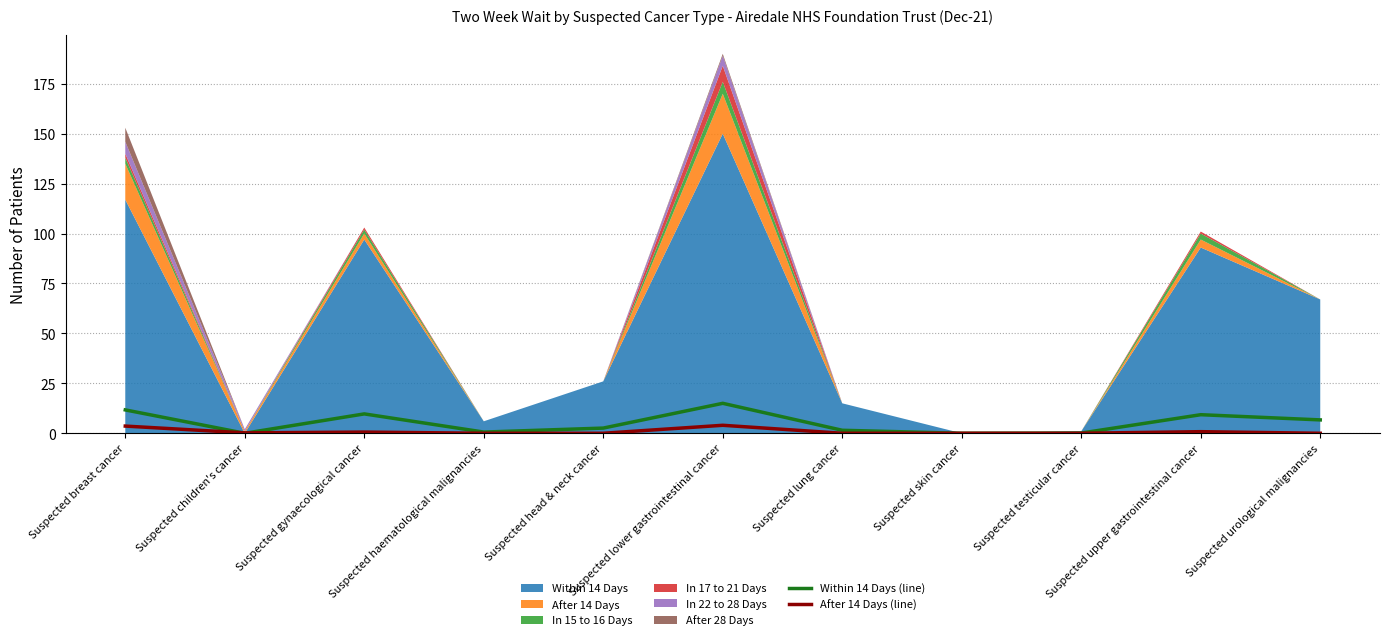

What is the label of the 11th point from the right?

Suspected breast cancer